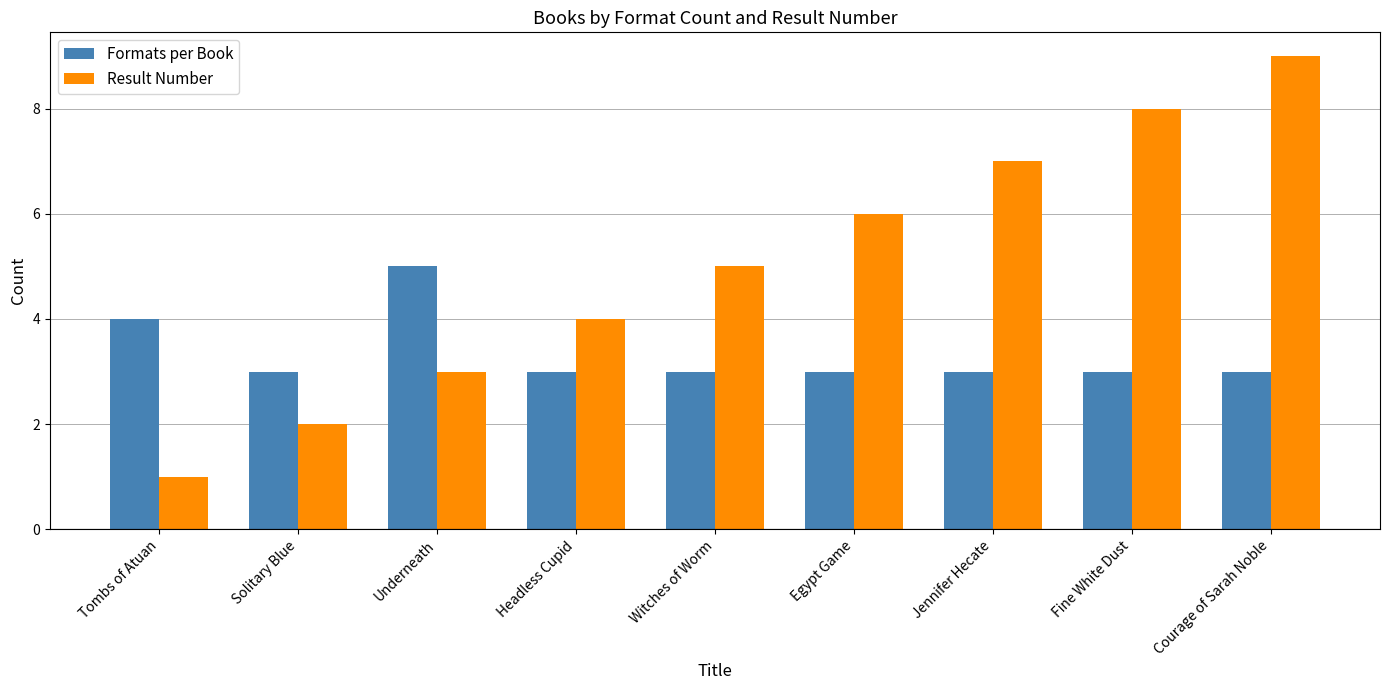

What is the average value of the Result Number series?

5